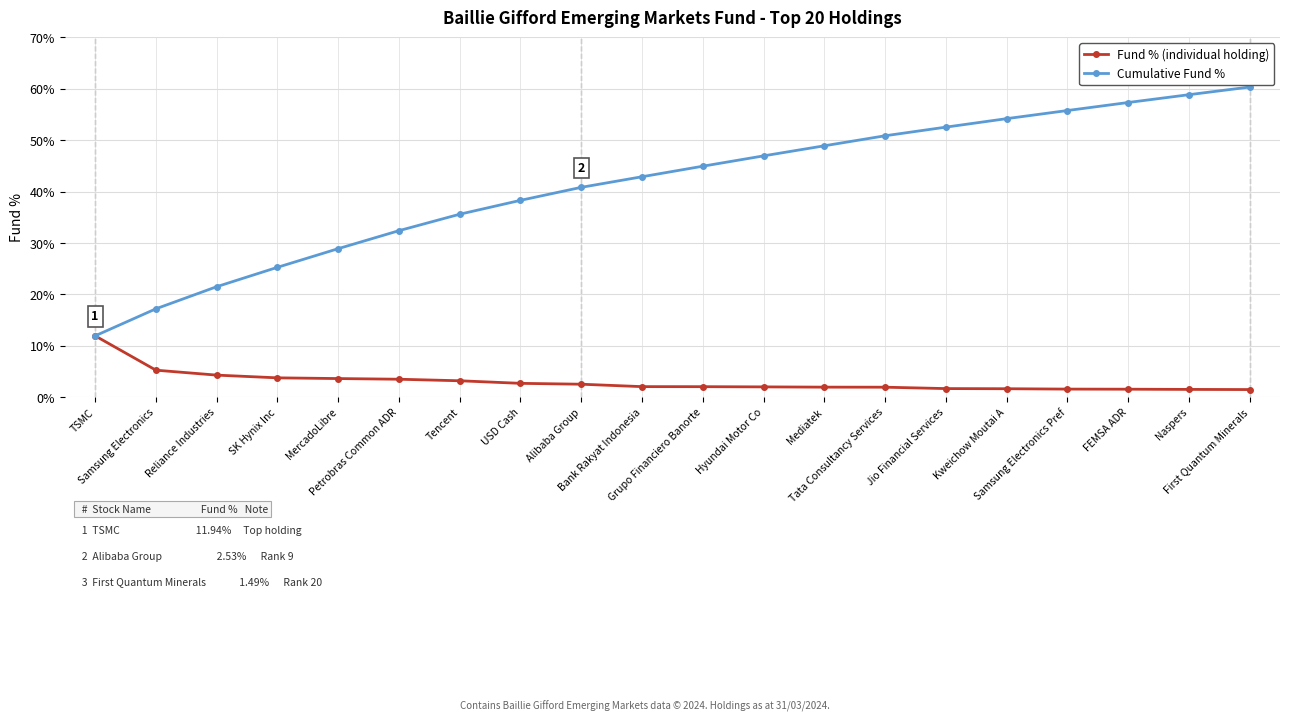

Which series has the largest total across all categories?

Cumulative Fund %